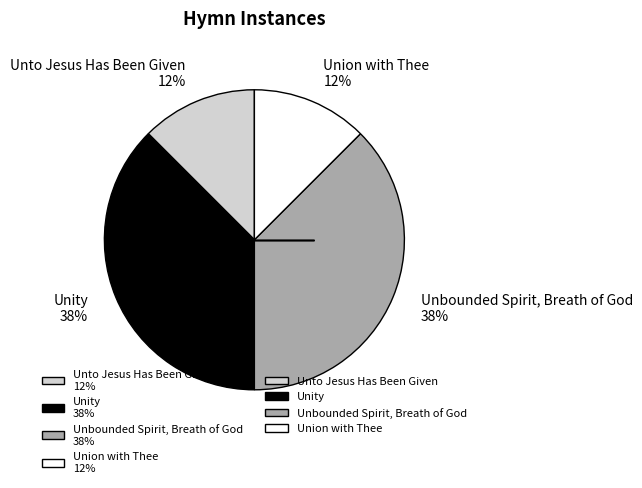

True or false: Union with Thee accounts for 6% of the total.

False